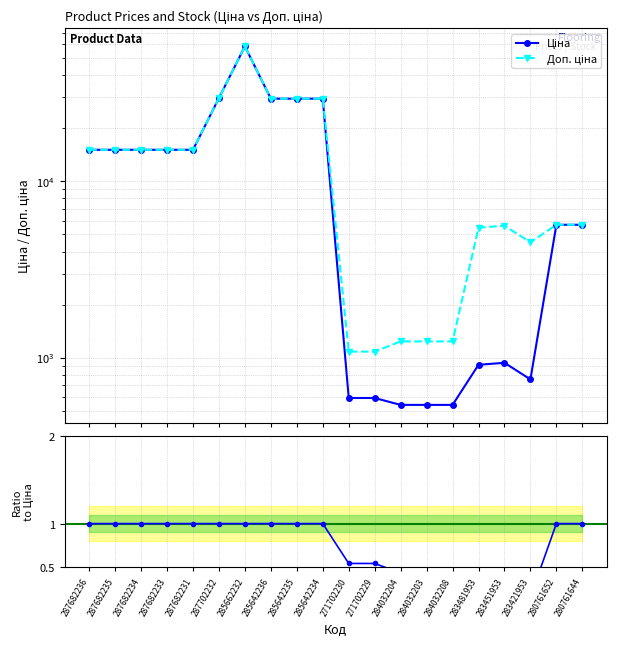

At which label is Ціна closest to 29482?

285642236